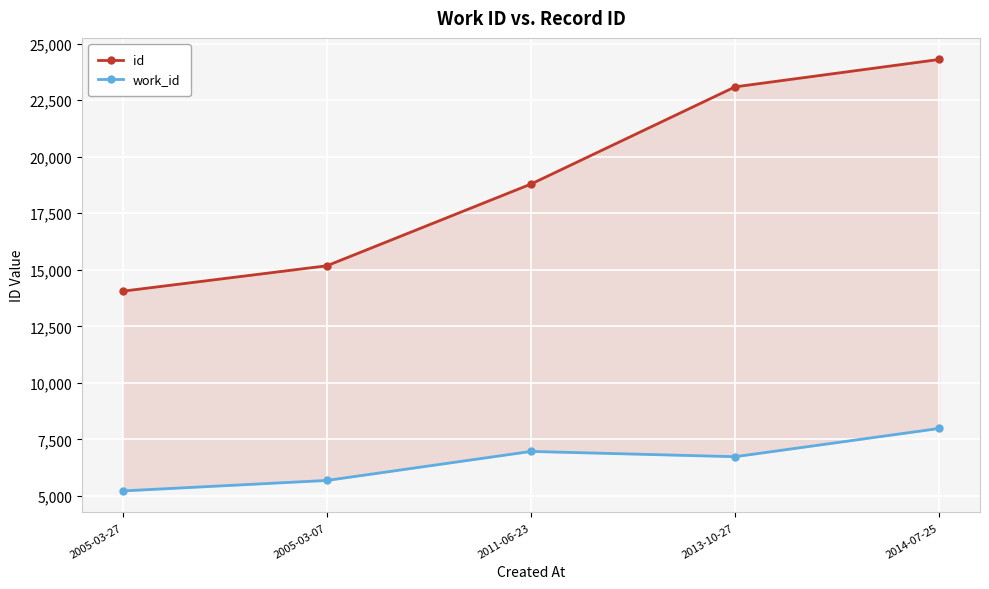

Which series has the widest spread of values?

id